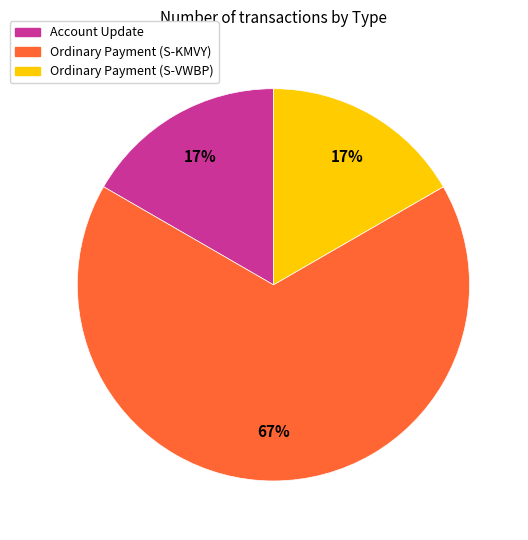

True or false: Account Update accounts for 25% of the total.

False